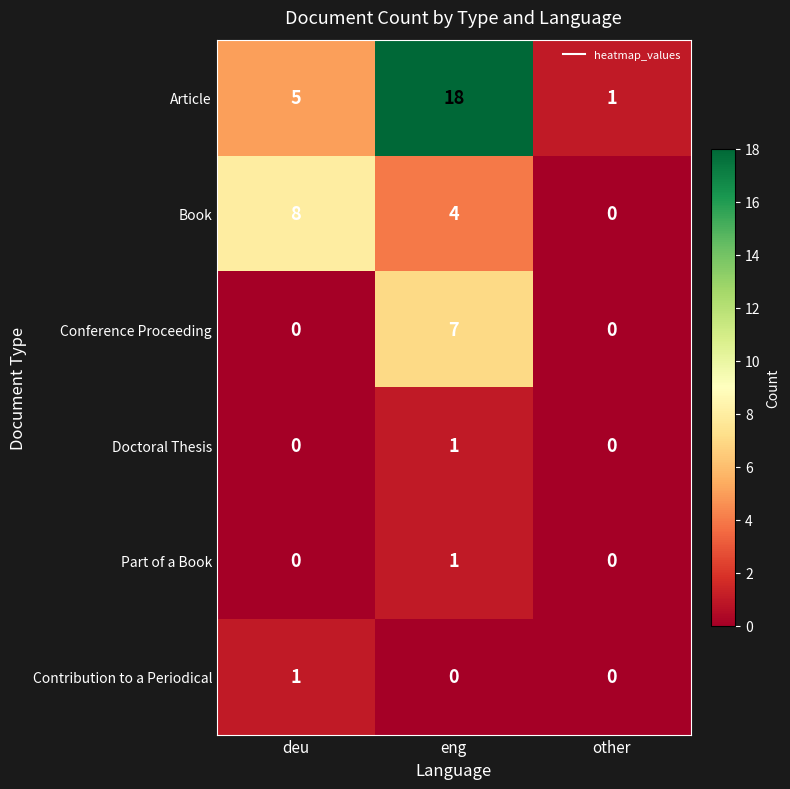

Is it true that Doctoral Thesis equals 0 at deu?

True